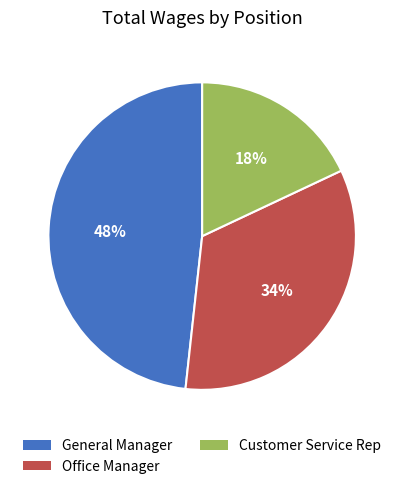

What is the largest slice in the pie chart?

General Manager